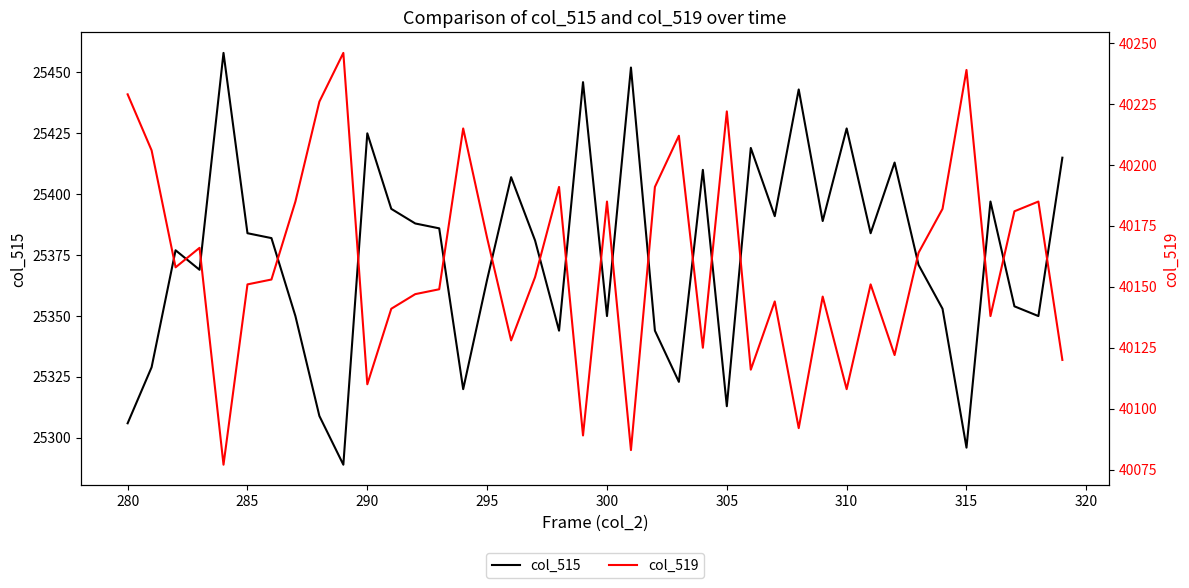

What is the minimum value for col_515?

25289